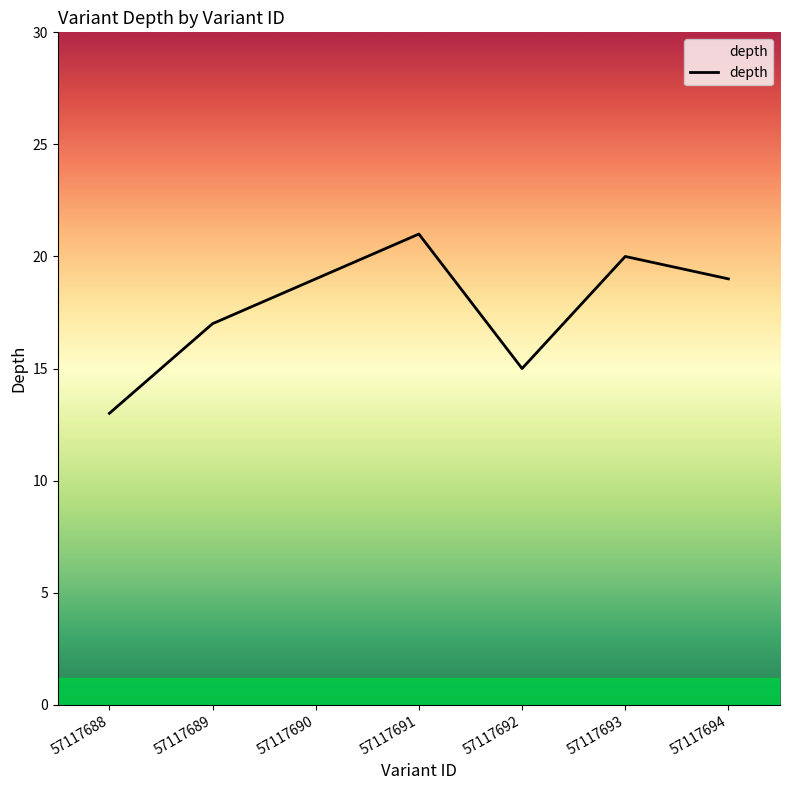

Where is the first local minimum?

57117692